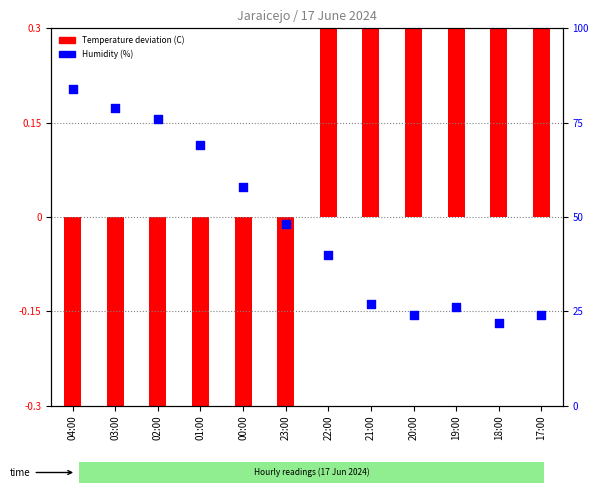

Which series has the largest total across all categories?

Temperature deviation (C)